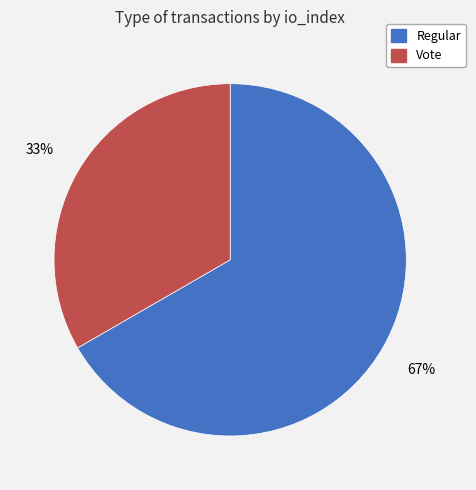

What percentage is the Vote slice, to the nearest percent?

33%